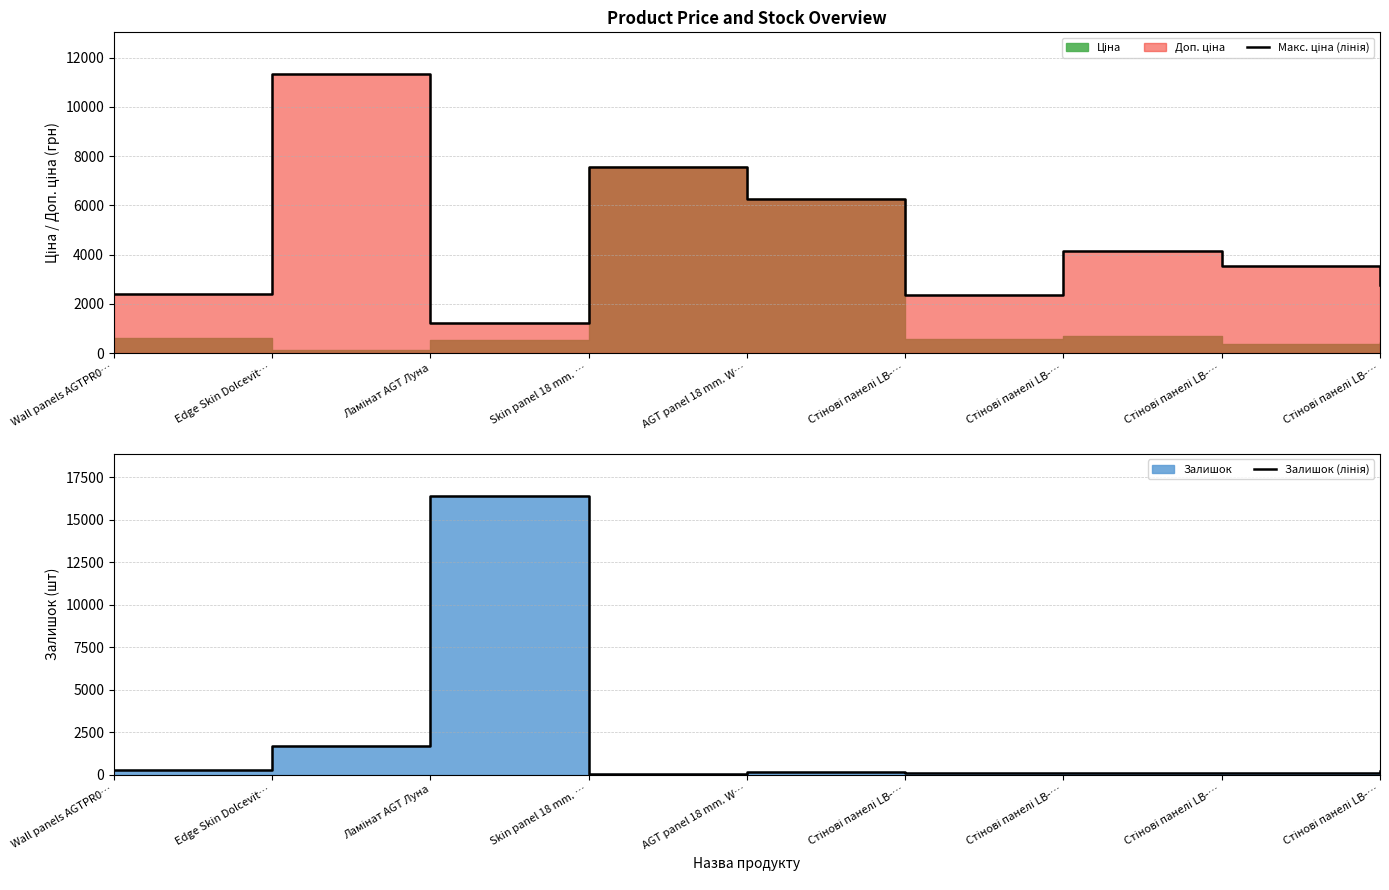

True or false: Залишок (лінія) has more than 2 interior local peaks.

False